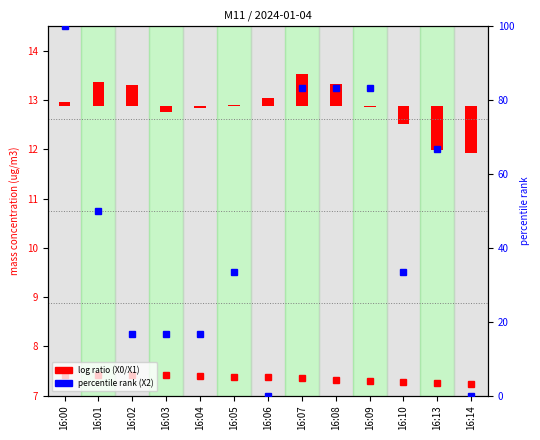

Reading left to right, list all the values displayed in this chart.

X1_M11: 16:00=7.4	16:01=7.4	16:02=7.4	16:03=7.4	16:04=7.4	16:05=7.4	16:06=7.4	16:07=7.3	16:08=7.3	16:09=7.3	16:10=7.3	16:13=7.3	16:14=7.2
X0_M11: 16:00=0.1	16:01=0.5	16:02=0.4	16:03=-0.1	16:04=-0.0	16:05=0.0	16:06=0.2	16:07=0.7	16:08=0.5	16:09=-0.0	16:10=-0.4	16:13=-0.9	16:14=-0.9
X2_M11 (percentile): 16:00=100.0	16:01=50.0	16:02=16.7	16:03=16.7	16:04=16.7	16:05=33.3	16:06=0.0	16:07=83.3	16:08=83.3	16:09=83.3	16:10=33.3	16:13=66.7	16:14=0.0